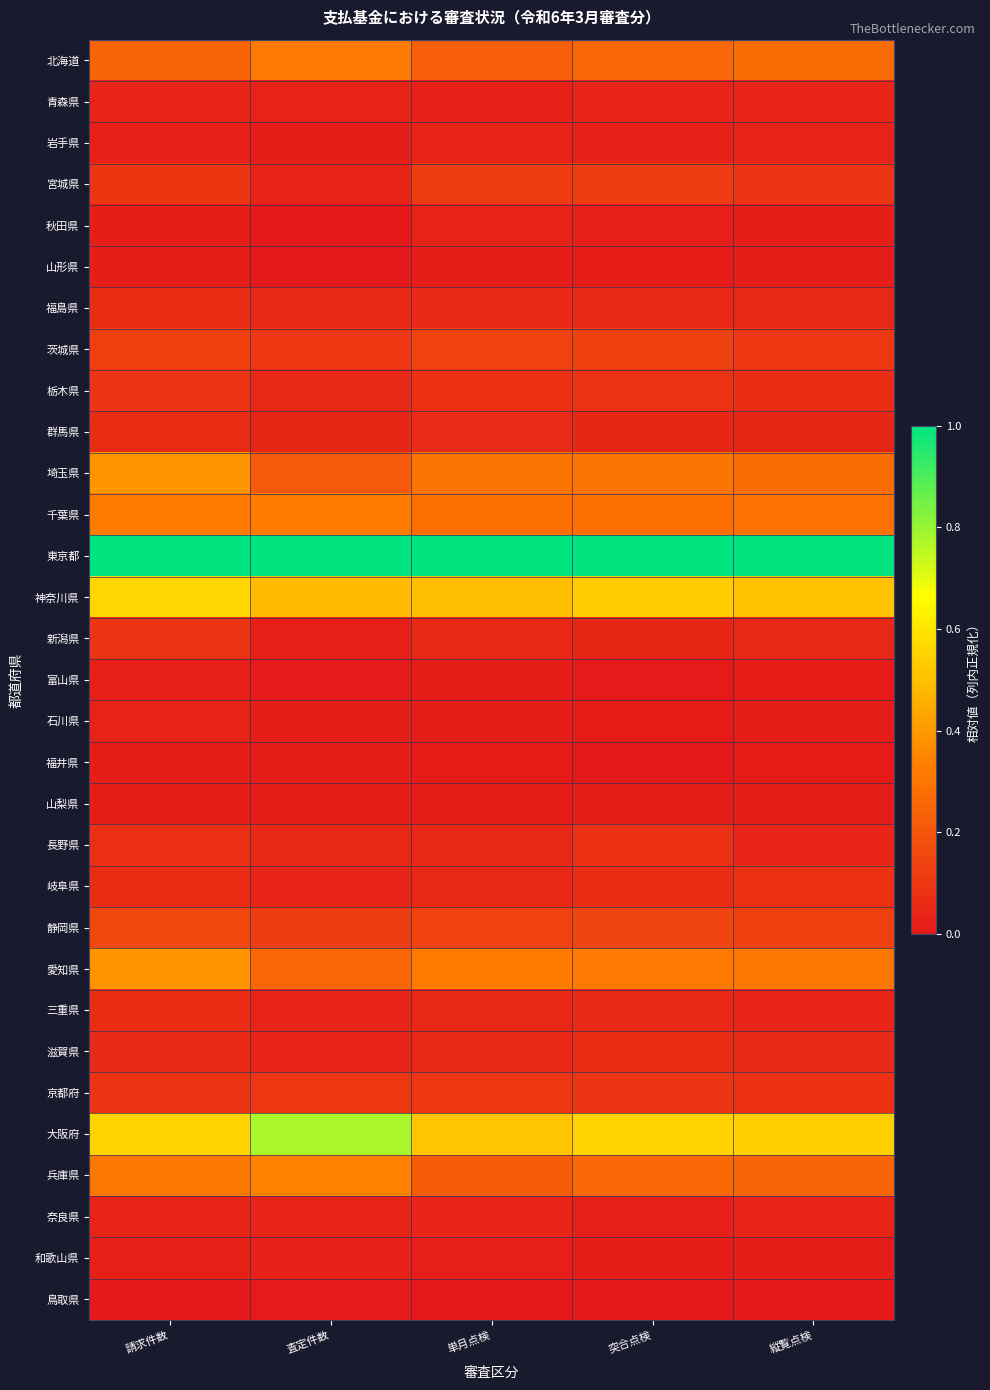

Reading left to right, what are all the values shown in this chart?

北海道: 請求件数=0.2	査定件数=0.3	単月点検=0.2	突合点検=0.3	縦覧点検=0.3
青森県: 請求件数=0.0	査定件数=0.0	単月点検=0.0	突合点検=0.0	縦覧点検=0.0
岩手県: 請求件数=0.0	査定件数=0.0	単月点検=0.0	突合点検=0.0	縦覧点検=0.0
宮城県: 請求件数=0.1	査定件数=0.0	単月点検=0.1	突合点検=0.1	縦覧点検=0.1
秋田県: 請求件数=0.0	査定件数=0.0	単月点検=0.0	突合点検=0.0	縦覧点検=0.0
山形県: 請求件数=0.0	査定件数=0.0	単月点検=0.0	突合点検=0.0	縦覧点検=0.0
福島県: 請求件数=0.1	査定件数=0.0	単月点検=0.1	突合点検=0.1	縦覧点検=0.0
茨城県: 請求件数=0.1	査定件数=0.1	単月点検=0.1	突合点検=0.1	縦覧点検=0.1
栃木県: 請求件数=0.1	査定件数=0.1	単月点検=0.1	突合点検=0.1	縦覧点検=0.1
群馬県: 請求件数=0.1	査定件数=0.0	単月点検=0.1	突合点検=0.0	縦覧点検=0.0
埼玉県: 請求件数=0.4	査定件数=0.2	単月点検=0.3	突合点検=0.3	縦覧点検=0.3
千葉県: 請求件数=0.3	査定件数=0.3	単月点検=0.3	突合点検=0.3	縦覧点検=0.3
東京都: 請求件数=1.0	査定件数=1.0	単月点検=1.0	突合点検=1.0	縦覧点検=1.0
神奈川県: 請求件数=0.6	査定件数=0.5	単月点検=0.5	突合点検=0.5	縦覧点検=0.5
新潟県: 請求件数=0.1	査定件数=0.0	単月点検=0.0	突合点検=0.0	縦覧点検=0.0
富山県: 請求件数=0.0	査定件数=0.0	単月点検=0.0	突合点検=0.0	縦覧点検=0.0
石川県: 請求件数=0.0	査定件数=0.0	単月点検=0.0	突合点検=0.0	縦覧点検=0.0
福井県: 請求件数=0.0	査定件数=0.0	単月点検=0.0	突合点検=0.0	縦覧点検=0.0
山梨県: 請求件数=0.0	査定件数=0.0	単月点検=0.0	突合点検=0.0	縦覧点検=0.0
長野県: 請求件数=0.1	査定件数=0.1	単月点検=0.1	突合点検=0.1	縦覧点検=0.0
岐阜県: 請求件数=0.1	査定件数=0.0	単月点検=0.0	突合点検=0.1	縦覧点検=0.1
静岡県: 請求件数=0.2	査定件数=0.1	単月点検=0.1	突合点検=0.1	縦覧点検=0.1
愛知県: 請求件数=0.4	査定件数=0.3	単月点検=0.3	突合点検=0.3	縦覧点検=0.3
三重県: 請求件数=0.1	査定件数=0.0	単月点検=0.0	突合点検=0.1	縦覧点検=0.0
滋賀県: 請求件数=0.1	査定件数=0.0	単月点検=0.0	突合点検=0.1	縦覧点検=0.1
京都府: 請求件数=0.1	査定件数=0.1	単月点検=0.1	突合点検=0.1	縦覧点検=0.1
大阪府: 請求件数=0.6	査定件数=0.8	単月点検=0.5	突合点検=0.5	縦覧点検=0.5
兵庫県: 請求件数=0.3	査定件数=0.3	単月点検=0.2	突合点検=0.3	縦覧点検=0.2
奈良県: 請求件数=0.0	査定件数=0.0	単月点検=0.0	突合点検=0.0	縦覧点検=0.0
和歌山県: 請求件数=0.0	査定件数=0.0	単月点検=0.0	突合点検=0.0	縦覧点検=0.0
鳥取県: 請求件数=0.0	査定件数=0.0	単月点検=0.0	突合点検=0.0	縦覧点検=0.0